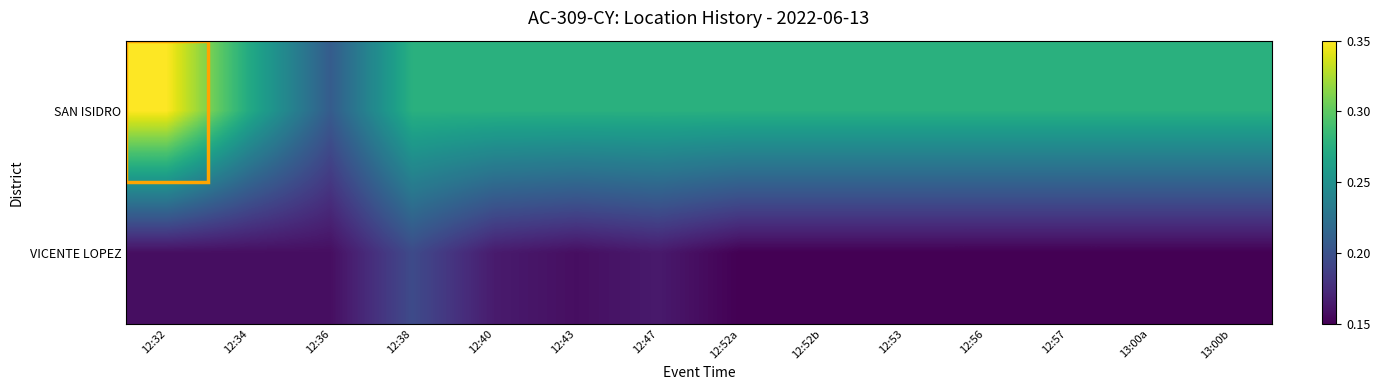

Reading right to left, transcribe all the data shown in this chart.

SAN ISIDRO: 13:00b=0.3	13:00a=0.3	12:57=0.3	12:56=0.3	12:53=0.3	12:52b=0.3	12:52a=0.3	12:47=0.3	12:43=0.3	12:40=0.3	12:38=0.3	12:36=0.2	12:34=0.3	12:32=0.3
VICENTE LOPEZ: 13:00b=0.2	13:00a=0.2	12:57=0.1	12:56=0.1	12:53=0.2	12:52b=0.2	12:52a=0.2	12:47=0.2	12:43=0.2	12:40=0.2	12:38=0.2	12:36=0.2	12:34=0.2	12:32=0.2